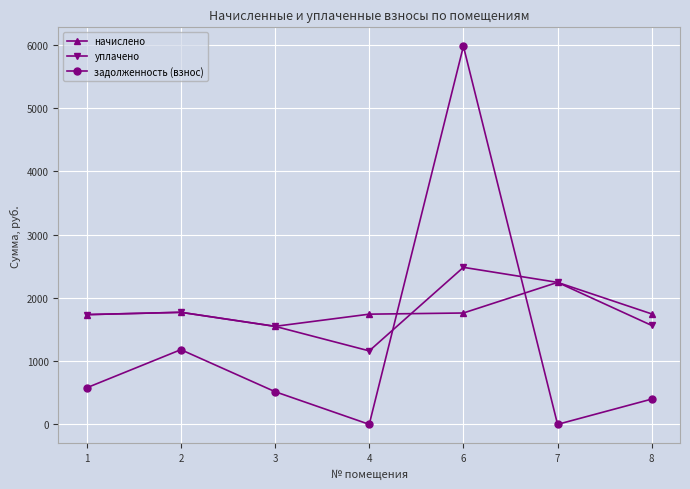

What are all the series names shown in the legend?

начислено, уплачено, задолженность (взнос)